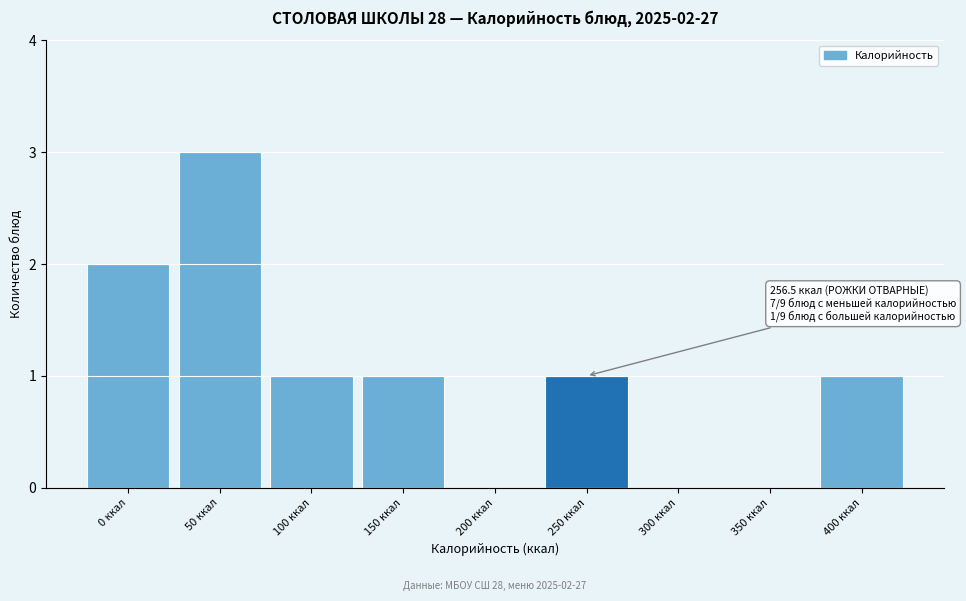

Reading right to left, what are all the values shown in this chart?

400 ккал=1	350 ккал=0	300 ккал=0	250 ккал=1	200 ккал=0	150 ккал=1	100 ккал=1	50 ккал=3	0 ккал=2